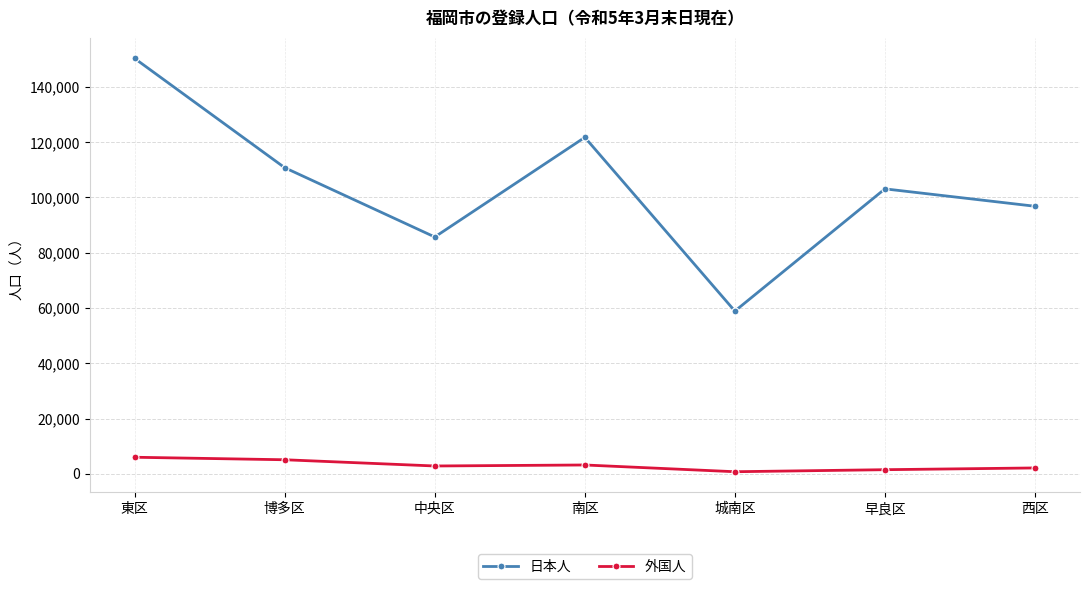

What is the difference between the highest and lowest values at 南区?

118575